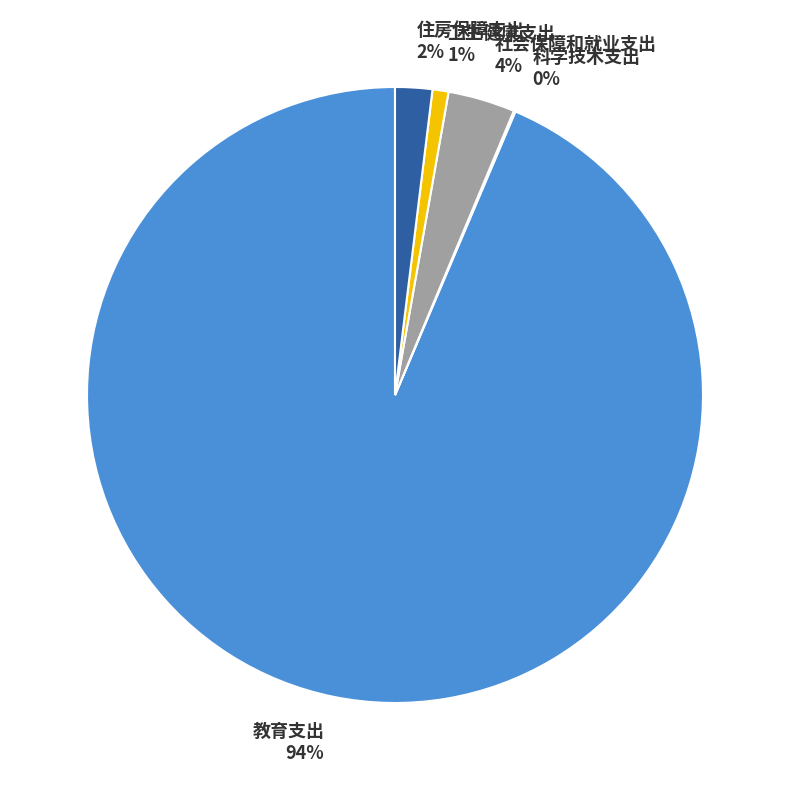

To the nearest percent, what portion does 住房保障支出 represent?

2%